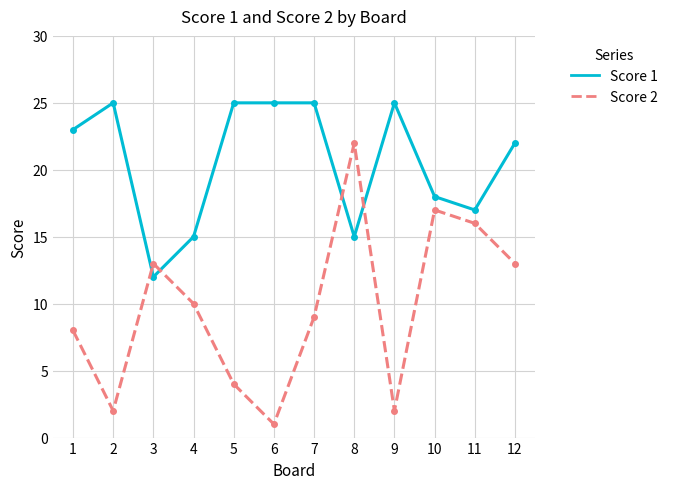

True or false: Score 2 has a value of 5 at 10.

False